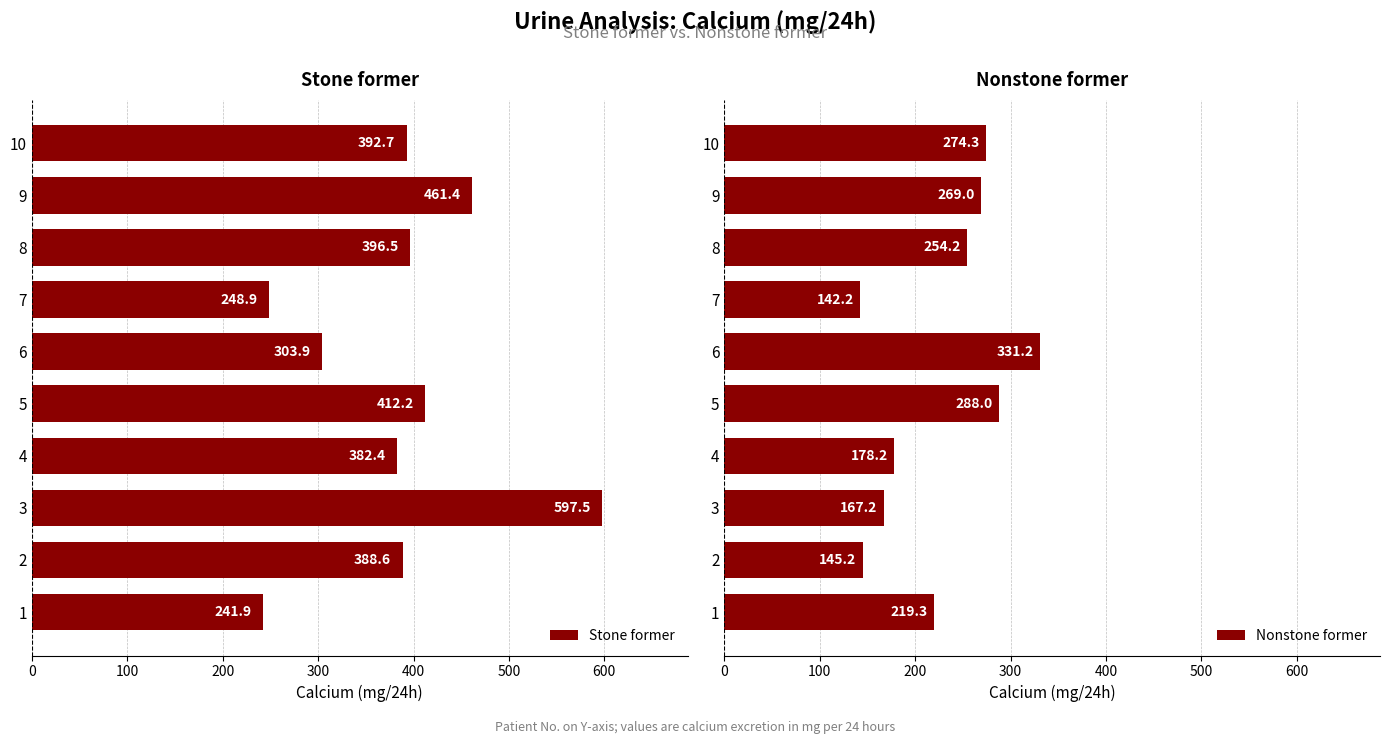

Which series has the largest range (max minus min)?

Stone former